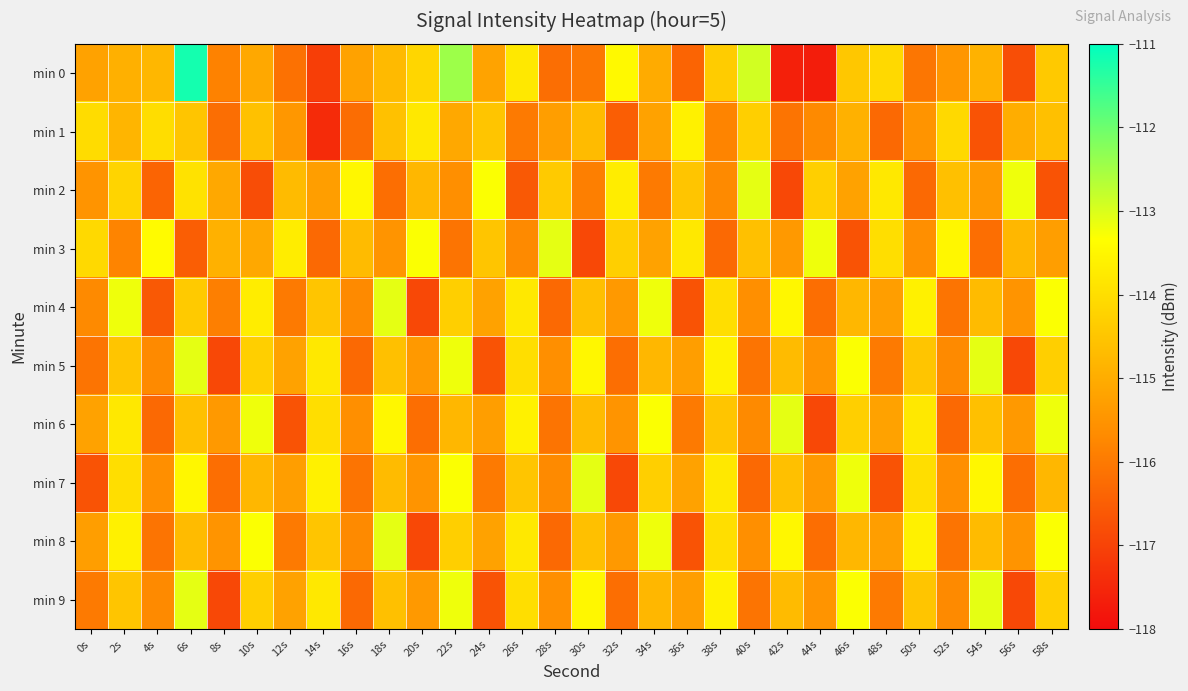

Reading left to right, transcribe all the data shown in this chart.

min 0: 0s=-115.2	2s=-114.9	4s=-114.8	6s=-111.2	8s=-115.8	10s=-115.1	12s=-116.1	14s=-117.1	16s=-115.2	18s=-114.7	20s=-114.2	22s=-112.4	24s=-115.2	26s=-113.8	28s=-116.2	30s=-116.1	32s=-113.4	34s=-115.0	36s=-116.4	38s=-114.4	40s=-112.9	42s=-117.6	44s=-117.7	46s=-114.4	48s=-114.1	50s=-116.1	52s=-115.5	54s=-114.9	56s=-116.8	58s=-114.4
min 1: 0s=-114.0	2s=-114.8	4s=-114.0	6s=-114.5	8s=-116.2	10s=-114.6	12s=-115.4	14s=-117.4	16s=-116.2	18s=-114.6	20s=-113.8	22s=-115.1	24s=-114.5	26s=-116.0	28s=-115.3	30s=-114.7	32s=-116.5	34s=-115.2	36s=-113.6	38s=-115.8	40s=-114.3	42s=-116.1	44s=-115.7	46s=-114.9	48s=-116.3	50s=-115.5	52s=-114.1	54s=-116.7	56s=-115.0	58s=-114.6
min 2: 0s=-115.5	2s=-114.2	4s=-116.4	6s=-113.9	8s=-115.1	10s=-116.8	12s=-114.7	14s=-115.3	16s=-113.5	18s=-116.2	20s=-114.8	22s=-115.6	24s=-113.3	26s=-116.6	28s=-114.4	30s=-115.9	32s=-113.7	34s=-116.0	36s=-114.5	38s=-115.7	40s=-113.1	42s=-116.9	44s=-114.3	46s=-115.2	48s=-113.8	50s=-116.3	52s=-114.6	54s=-115.4	56s=-113.2	58s=-116.7
min 3: 0s=-114.1	2s=-115.8	4s=-113.4	6s=-116.5	8s=-114.9	10s=-115.1	12s=-113.7	14s=-116.3	16s=-114.7	18s=-115.5	20s=-113.3	22s=-116.1	24s=-114.5	26s=-115.7	28s=-113.1	30s=-116.9	32s=-114.3	34s=-115.2	36s=-113.8	38s=-116.3	40s=-114.6	42s=-115.4	44s=-113.2	46s=-116.7	48s=-114.0	50s=-115.6	52s=-113.5	54s=-116.2	56s=-114.8	58s=-115.3
min 4: 0s=-115.7	2s=-113.2	4s=-116.6	6s=-114.4	8s=-115.9	10s=-113.7	12s=-116.0	14s=-114.5	16s=-115.7	18s=-113.1	20s=-116.9	22s=-114.3	24s=-115.2	26s=-113.8	28s=-116.3	30s=-114.6	32s=-115.4	34s=-113.2	36s=-116.7	38s=-114.0	40s=-115.6	42s=-113.5	44s=-116.2	46s=-114.8	48s=-115.3	50s=-113.6	52s=-116.1	54s=-114.7	56s=-115.5	58s=-113.3
min 5: 0s=-116.1	2s=-114.5	4s=-115.7	6s=-113.1	8s=-116.9	10s=-114.3	12s=-115.2	14s=-113.8	16s=-116.3	18s=-114.6	20s=-115.4	22s=-113.2	24s=-116.7	26s=-114.0	28s=-115.6	30s=-113.5	32s=-116.2	34s=-114.8	36s=-115.3	38s=-113.6	40s=-116.1	42s=-114.7	44s=-115.5	46s=-113.3	48s=-116.0	50s=-114.5	52s=-115.7	54s=-113.1	56s=-116.9	58s=-114.3
min 6: 0s=-115.2	2s=-113.8	4s=-116.3	6s=-114.6	8s=-115.4	10s=-113.2	12s=-116.7	14s=-114.0	16s=-115.6	18s=-113.5	20s=-116.2	22s=-114.8	24s=-115.3	26s=-113.6	28s=-116.1	30s=-114.7	32s=-115.5	34s=-113.3	36s=-116.0	38s=-114.5	40s=-115.7	42s=-113.1	44s=-116.9	46s=-114.3	48s=-115.2	50s=-113.8	52s=-116.3	54s=-114.6	56s=-115.4	58s=-113.2
min 7: 0s=-116.7	2s=-114.0	4s=-115.6	6s=-113.5	8s=-116.2	10s=-114.8	12s=-115.3	14s=-113.6	16s=-116.1	18s=-114.7	20s=-115.5	22s=-113.3	24s=-116.0	26s=-114.5	28s=-115.7	30s=-113.1	32s=-116.9	34s=-114.3	36s=-115.2	38s=-113.8	40s=-116.3	42s=-114.6	44s=-115.4	46s=-113.2	48s=-116.7	50s=-114.0	52s=-115.6	54s=-113.5	56s=-116.2	58s=-114.8
min 8: 0s=-115.3	2s=-113.6	4s=-116.1	6s=-114.7	8s=-115.5	10s=-113.3	12s=-116.0	14s=-114.5	16s=-115.7	18s=-113.1	20s=-116.9	22s=-114.3	24s=-115.2	26s=-113.8	28s=-116.3	30s=-114.6	32s=-115.4	34s=-113.2	36s=-116.7	38s=-114.0	40s=-115.6	42s=-113.5	44s=-116.2	46s=-114.8	48s=-115.3	50s=-113.6	52s=-116.1	54s=-114.7	56s=-115.5	58s=-113.3
min 9: 0s=-116.0	2s=-114.5	4s=-115.7	6s=-113.1	8s=-116.9	10s=-114.3	12s=-115.2	14s=-113.8	16s=-116.3	18s=-114.6	20s=-115.4	22s=-113.2	24s=-116.7	26s=-114.0	28s=-115.6	30s=-113.5	32s=-116.2	34s=-114.8	36s=-115.3	38s=-113.6	40s=-116.1	42s=-114.7	44s=-115.5	46s=-113.3	48s=-116.0	50s=-114.5	52s=-115.7	54s=-113.1	56s=-116.9	58s=-114.3